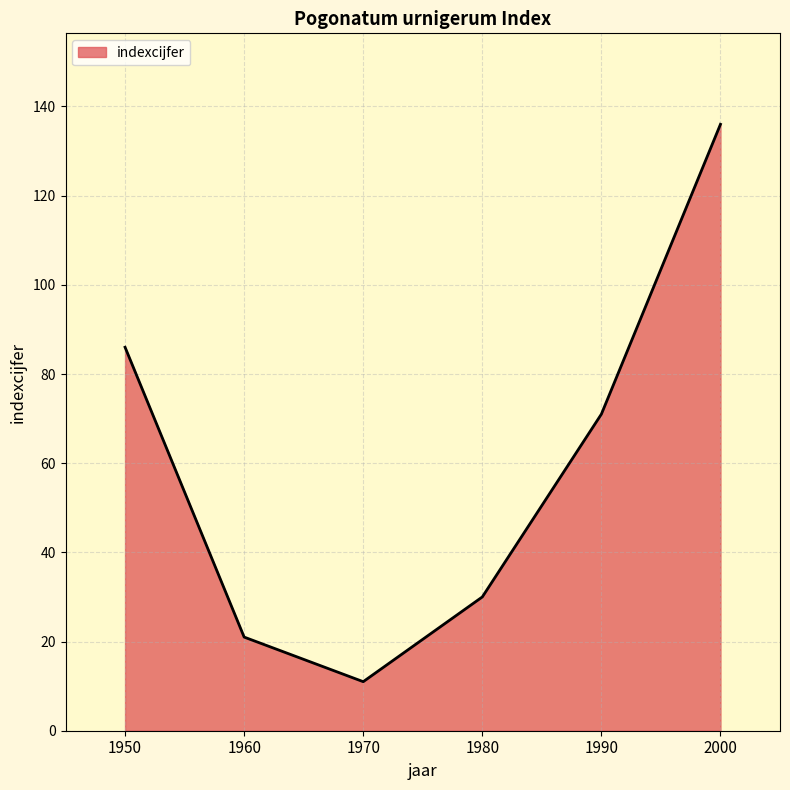

What is the sum of all values?

355